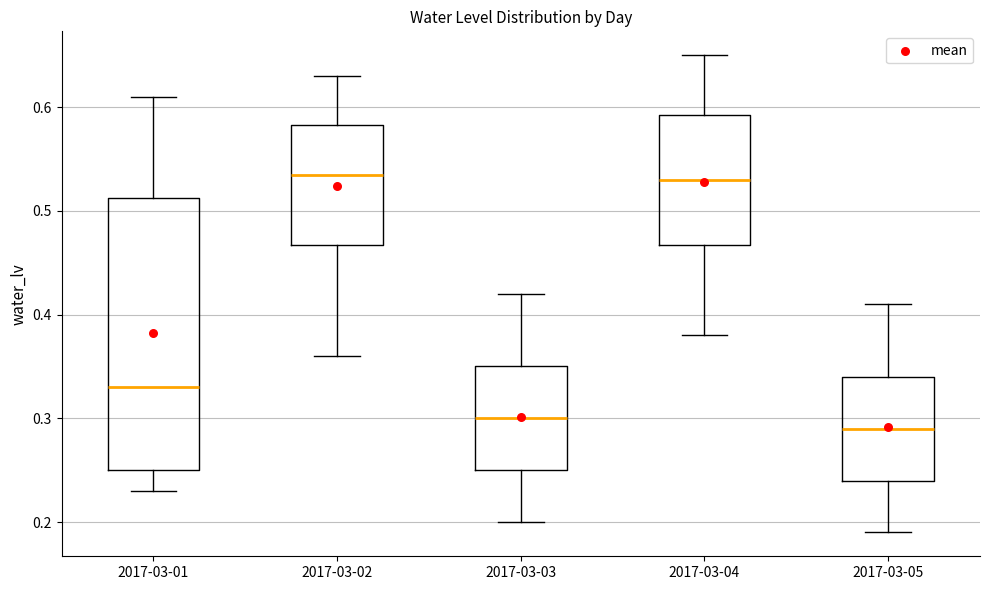

Where is the lower edge of the box for 2017-03-04 on the y-axis? The values are not printed on the chart, so give them approximately, as read against the axis.

0.47